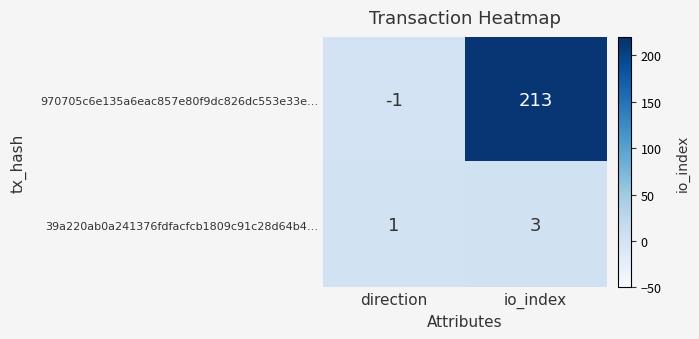

True or false: 970705c6e135a6eac857e80f9dc826dc553e33e… has a value of -1 at direction.

True